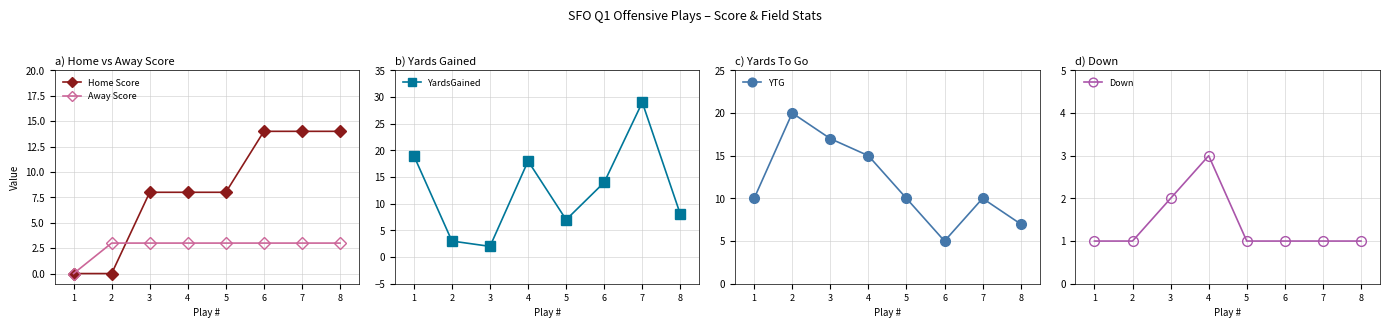

What is the sum of all Away Score values?

21